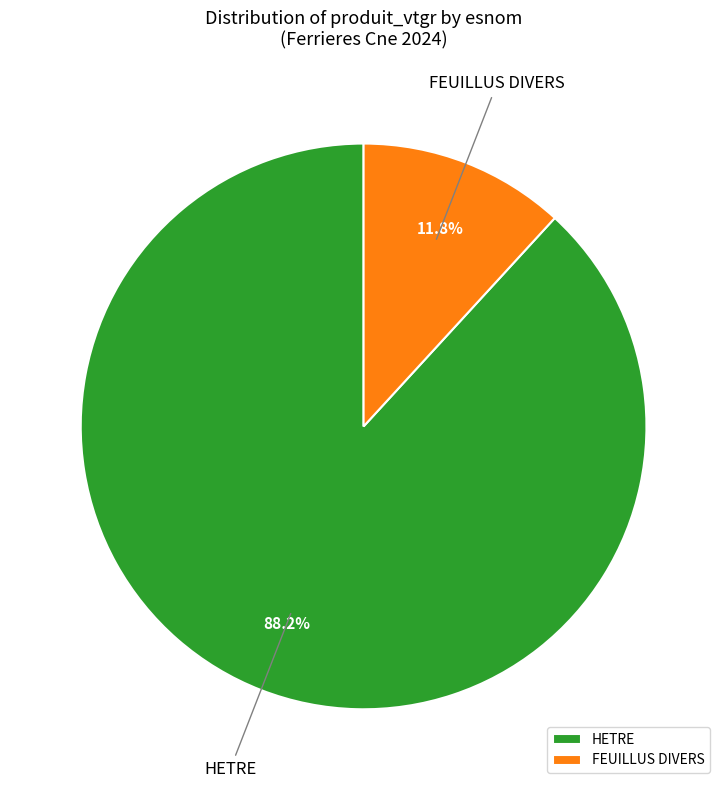

What is the largest slice in the pie chart?

HETRE